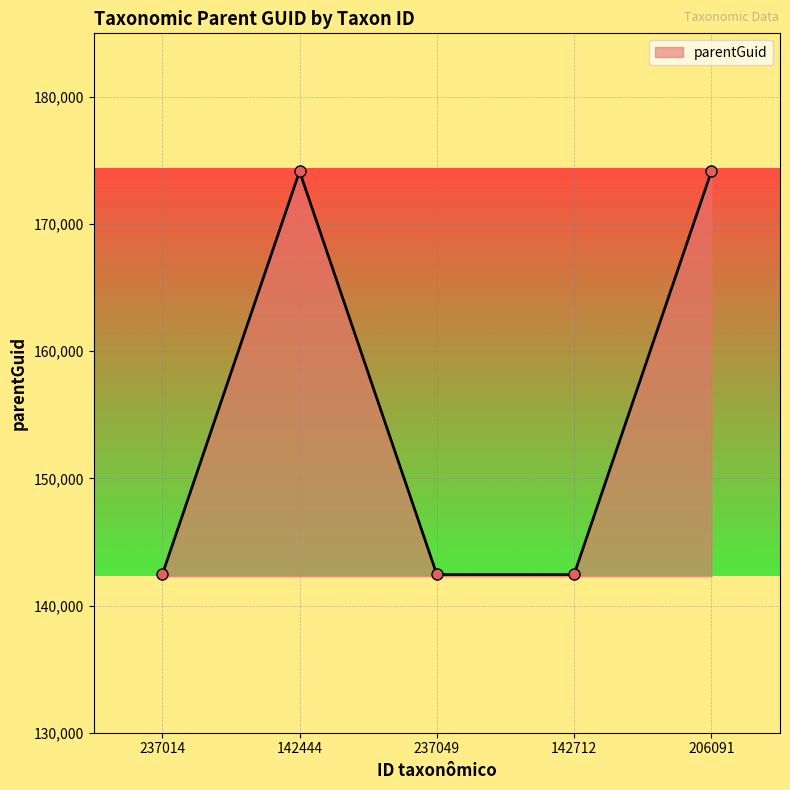

What is the sum of the values at 237014 and 142444?

316591